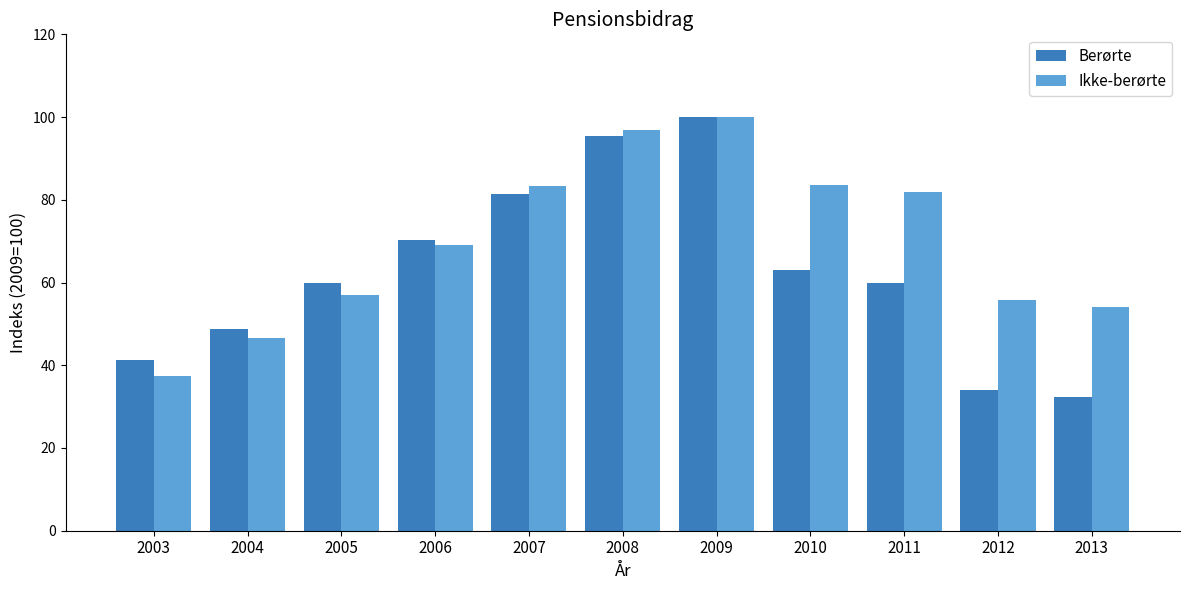

The value of Berørte at 2013 is 32.3. True or false?

True